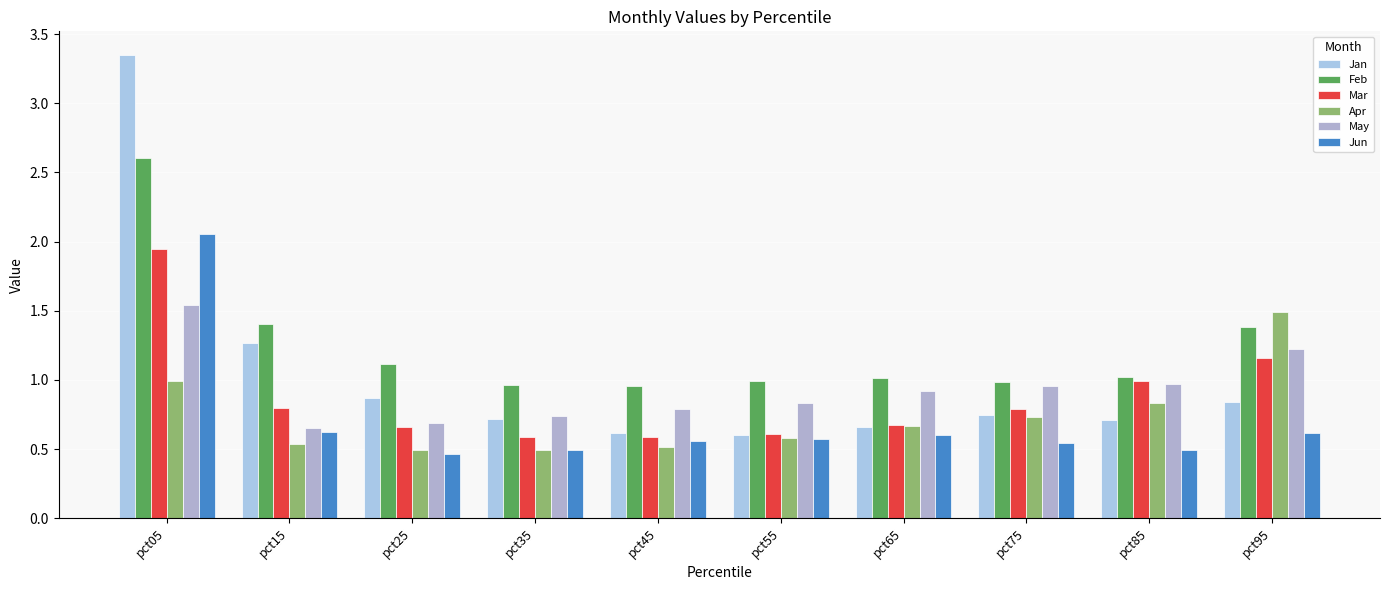

What are all the series names shown in the legend?

Jan, Feb, Mar, Apr, May, Jun